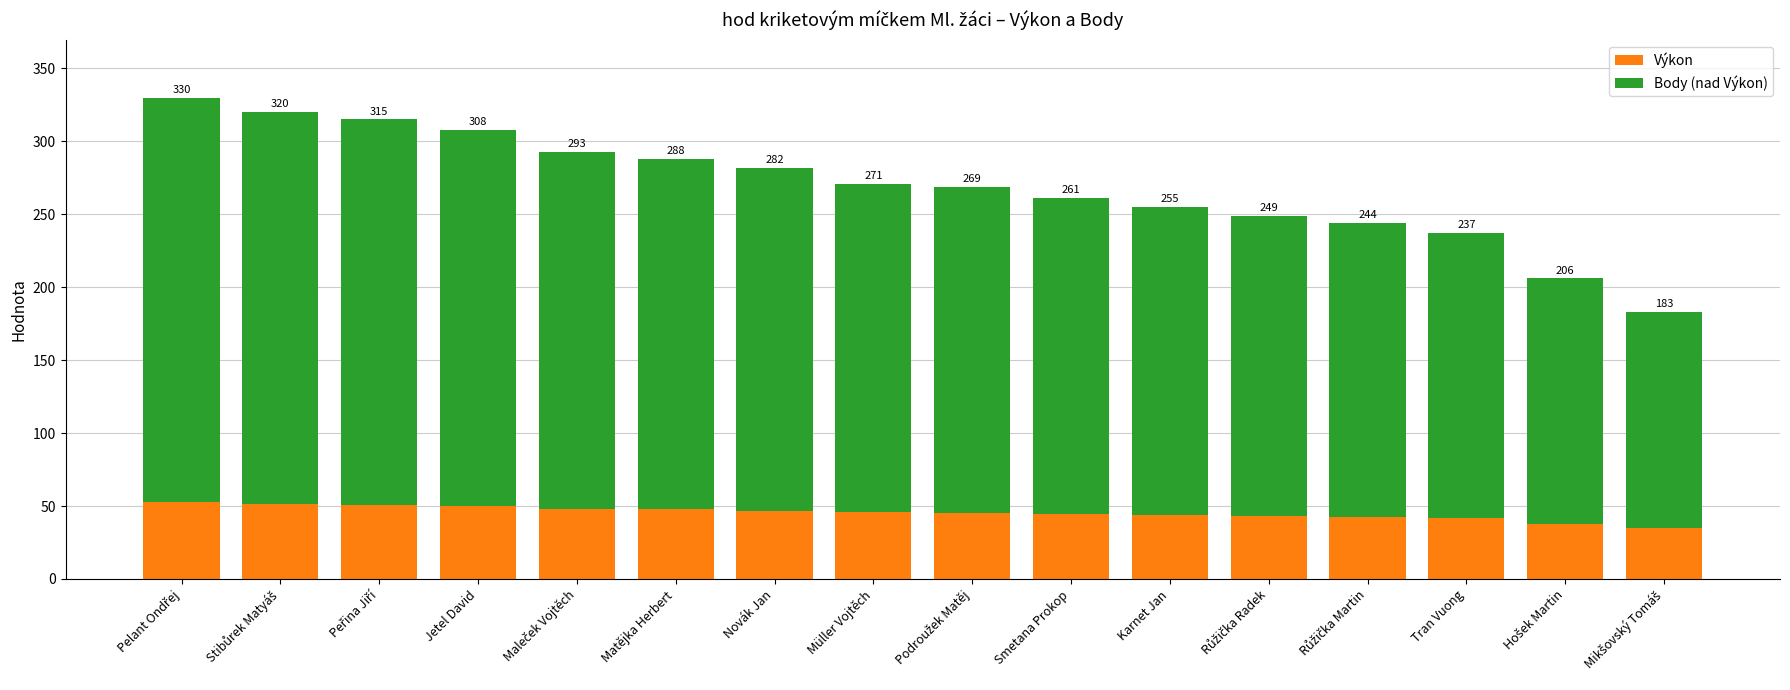

True or false: Body (nad Výkon) has a value of 244.7 at Maleček Vojtěch.

True